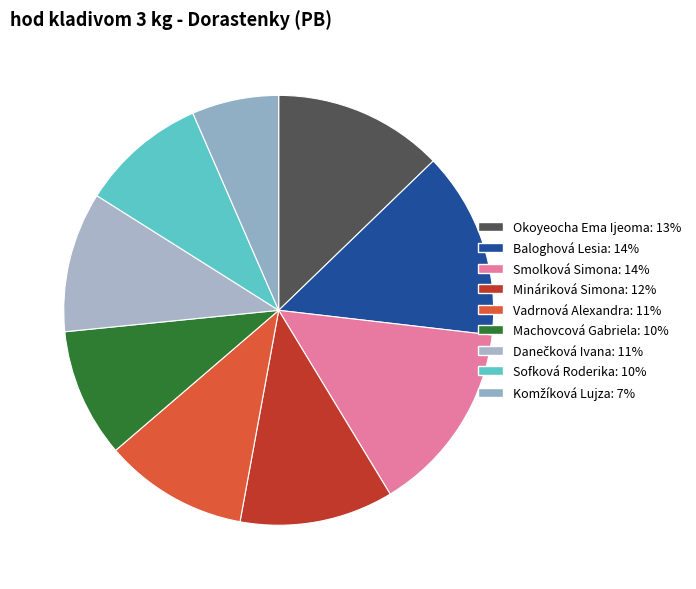

Rank the categories by value from lowest to highest.

Komžíková Lujza, Sofková Roderika, Machovcová Gabriela, Danečková Ivana, Vadrnová Alexandra, Mináriková Simona, Okoyeocha Ema Ijeoma, Baloghová Lesia, Smolková Simona